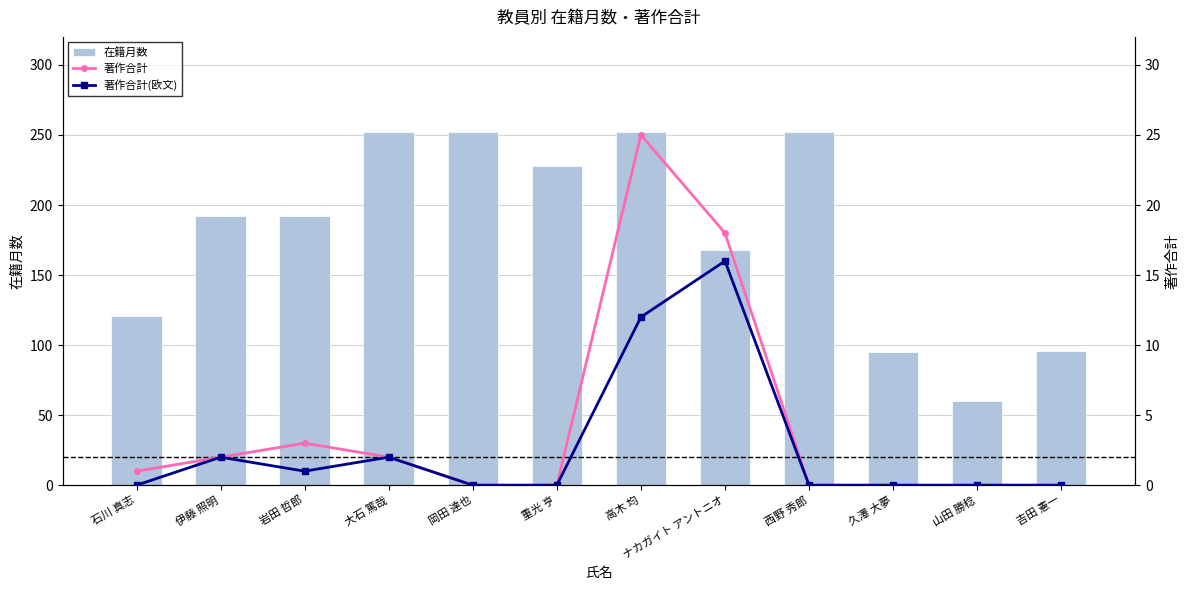

How many distinct data groups are displayed?

3